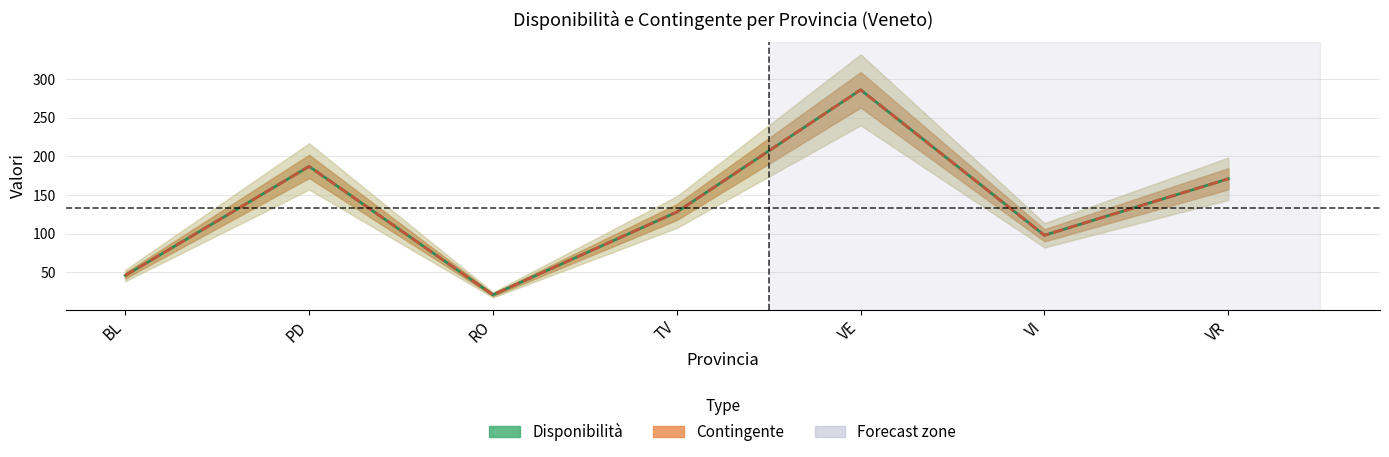

Reading left to right, list all the values displayed in this chart.

Disponibilità: BL=46	PD=187	RO=21	TV=128	VE=286	VI=98	VR=171
Contingente: BL=46	PD=187	RO=21	TV=128	VE=286	VI=98	VR=171